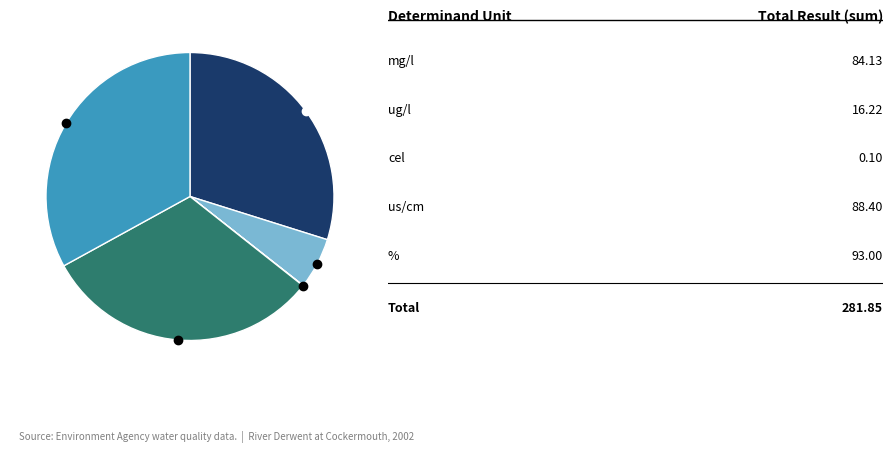

Is there a majority slice in this chart?

No